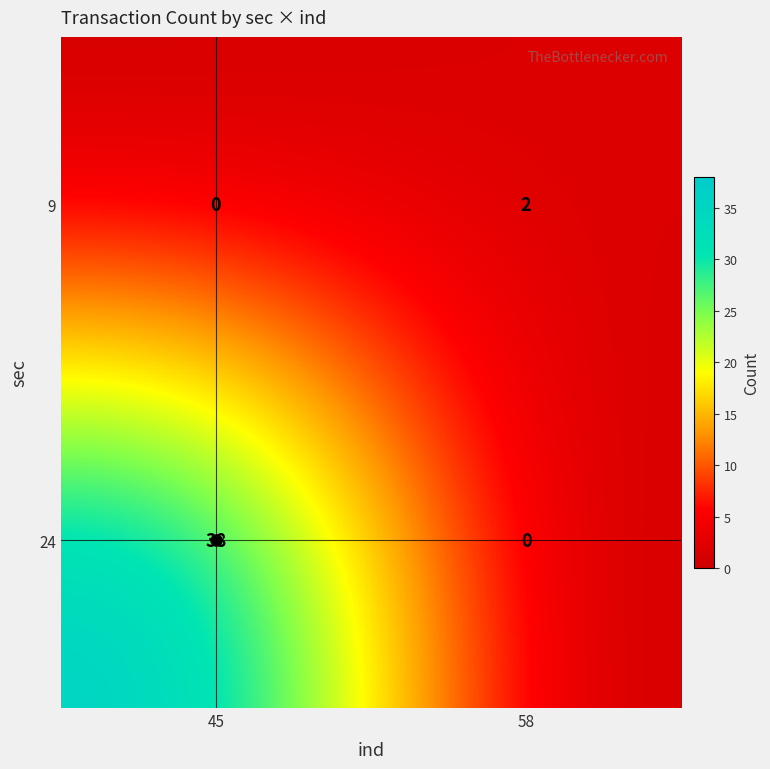

What is the sum of all 24 values?

38